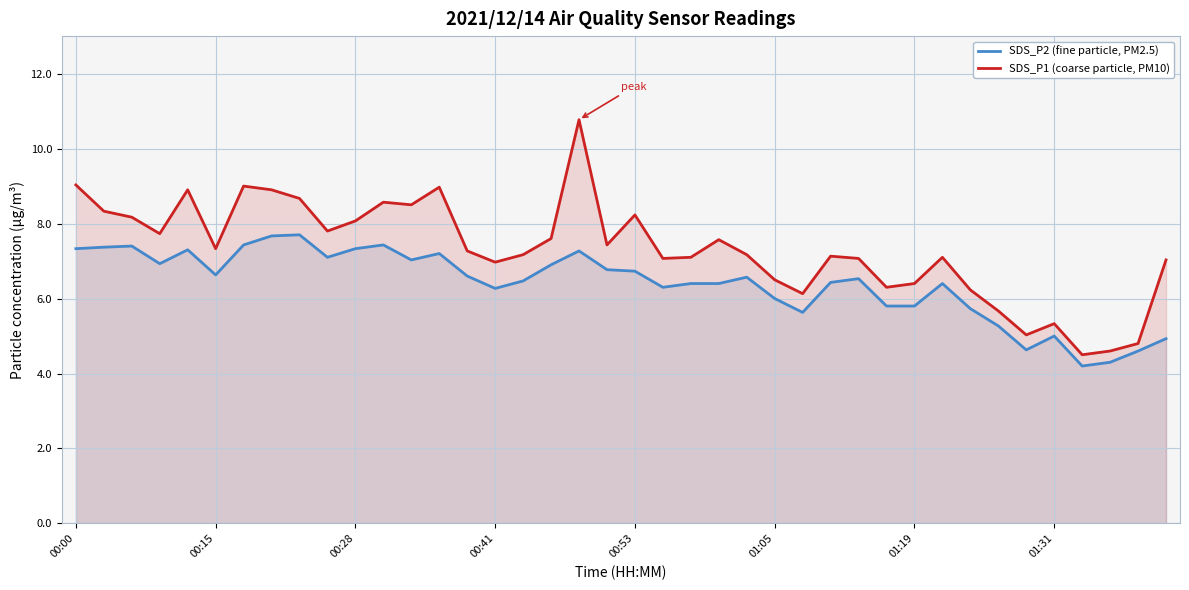

List the series in order of their overall mean, highest first.

SDS_P1 (coarse particle, PM10), SDS_P2 (fine particle, PM2.5)